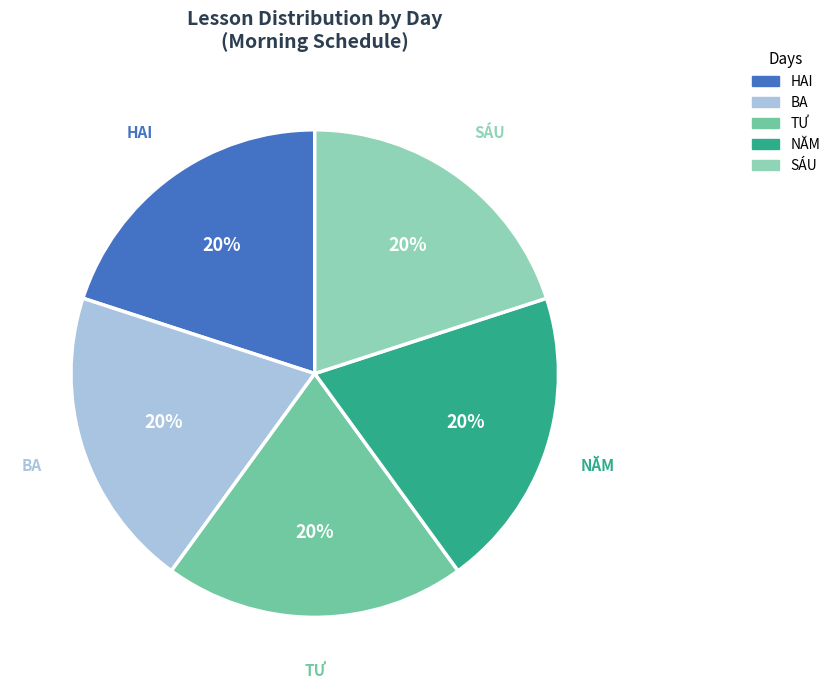

Does any single category account for the majority?

No